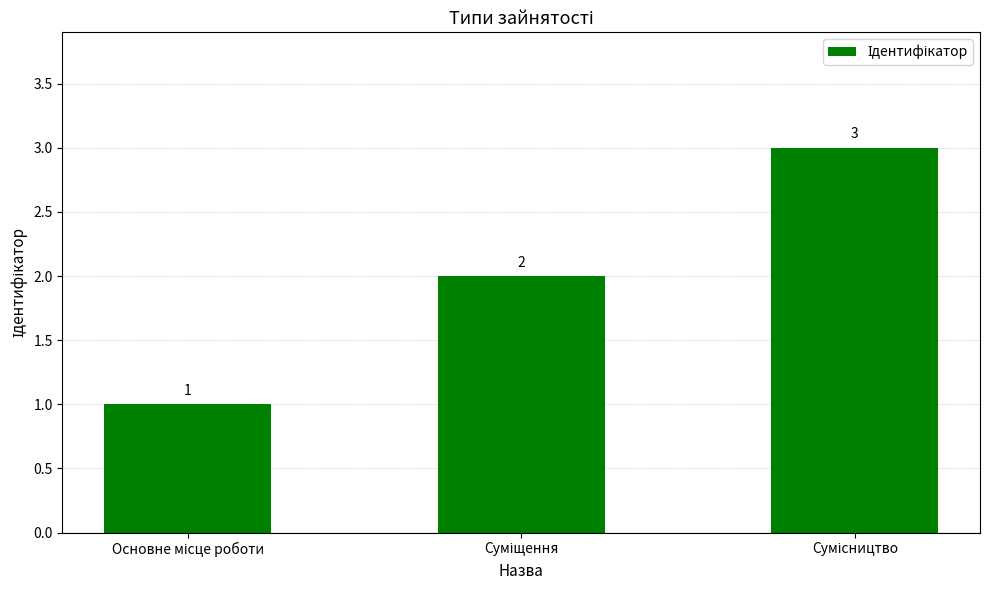

What is the greatest value displayed?

3